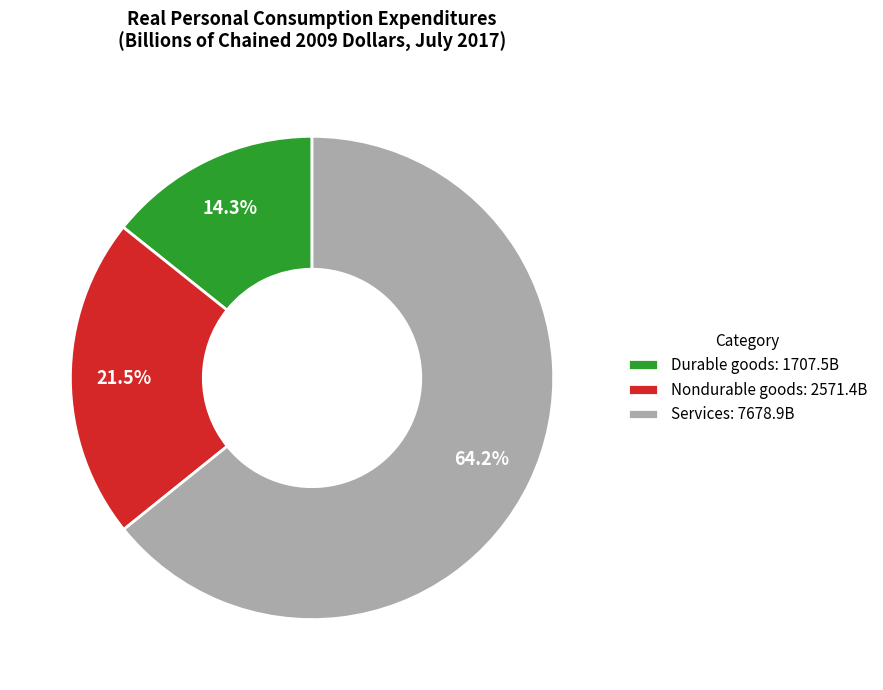

What percentage do Services: 7678.9B and Durable goods: 1707.5B together represent?

78.5%